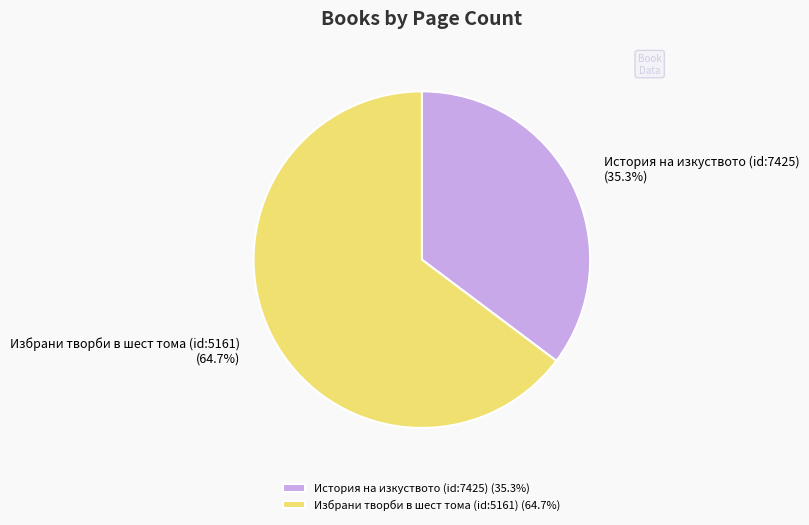

What portion of the pie excludes Избрани творби в шест тома (id:5161)?

35.3%